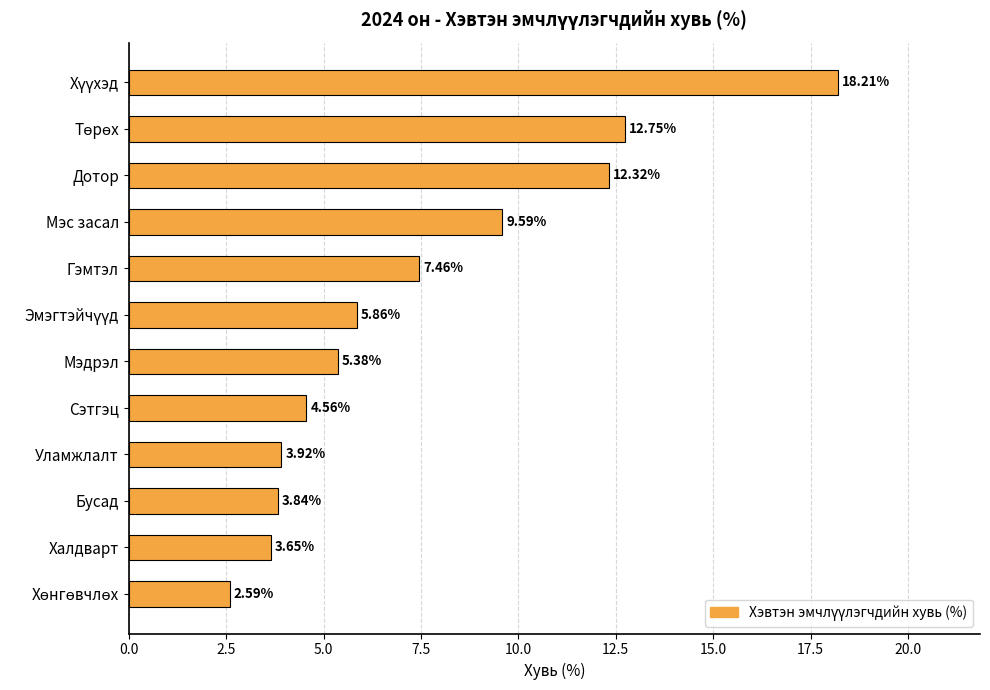

At which label is the value closest to 10?

Мэс засал